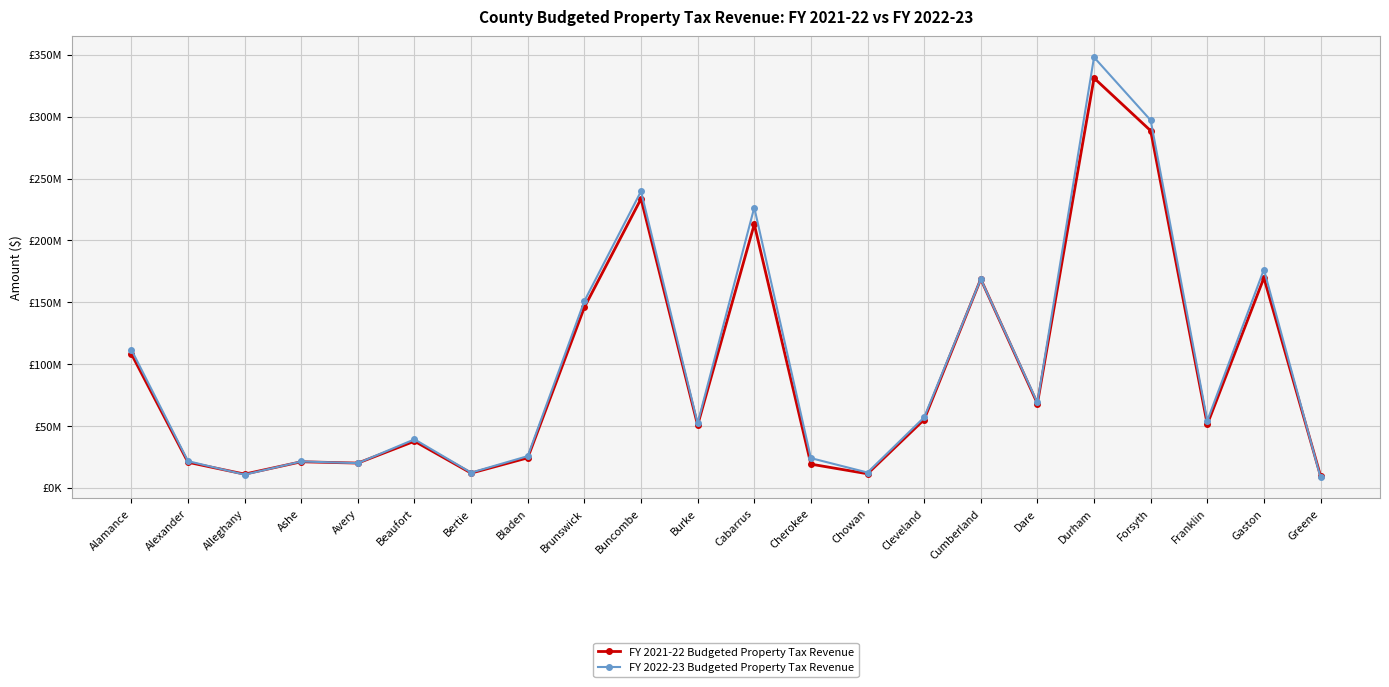

At which category is the sum across all series the highest?

Durham